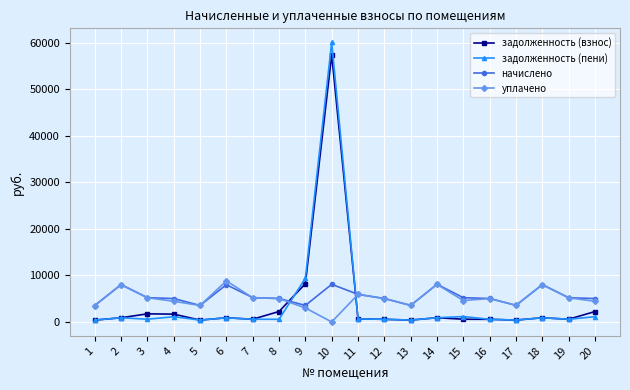

Is this an area chart (filled region under the line)?

No